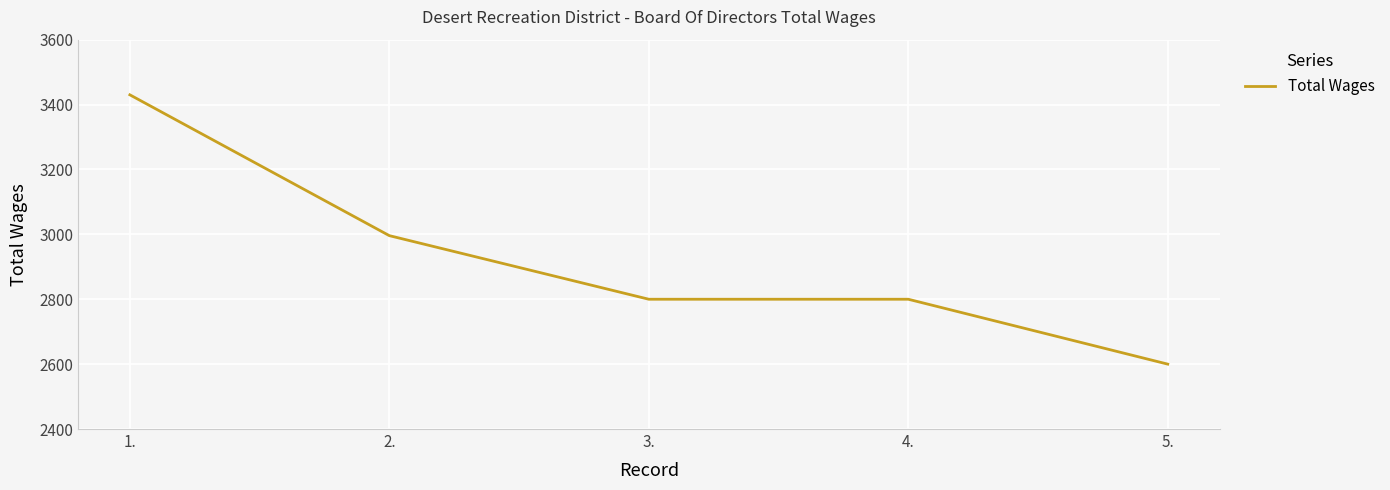

Which has a higher value, 2. or 5.?

2.